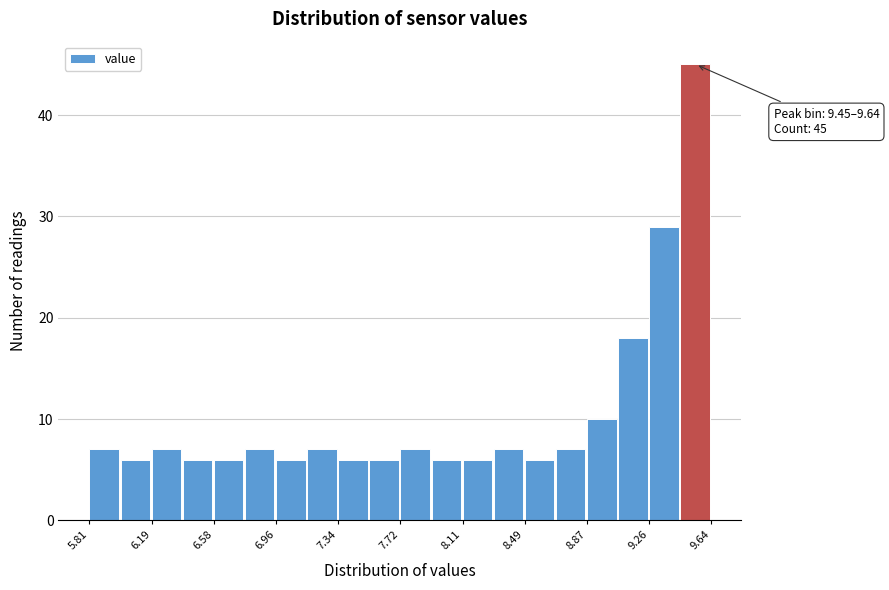

Around what value on the x-axis is the tallest bar? Give the approximate position of its centre, as read against the axis.

9.55